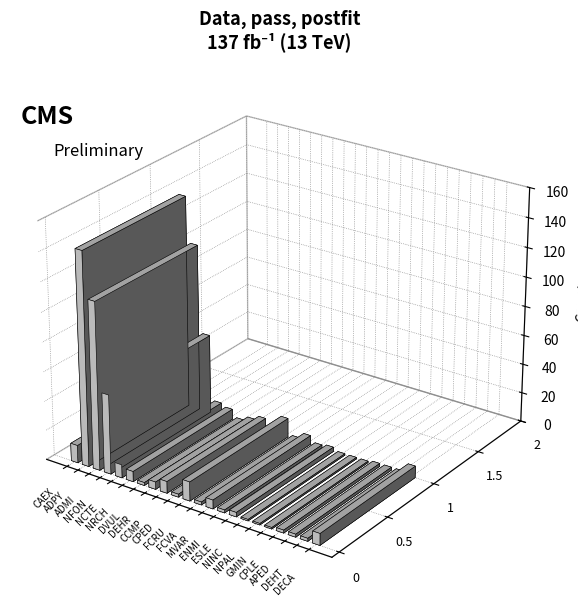

What is the value of the 8th bar from the left?

5